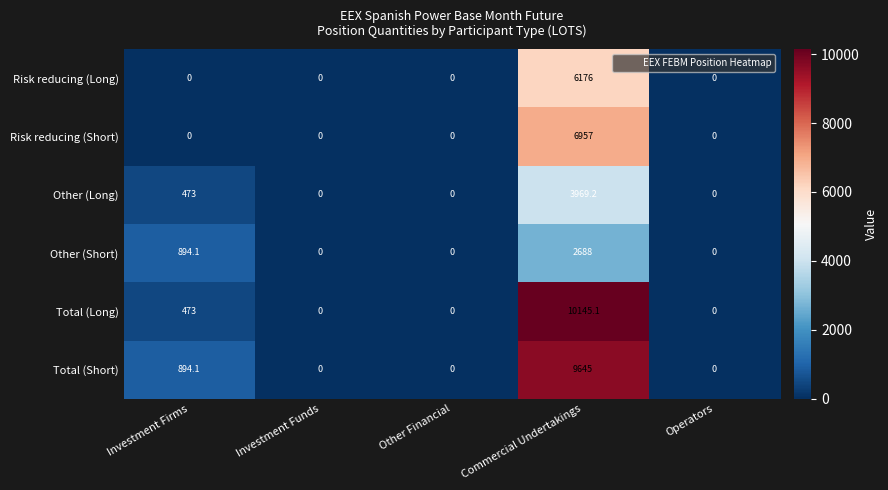

What is the difference between the maximum and second lowest values in the Risk reducing (Long) series?

6176.0